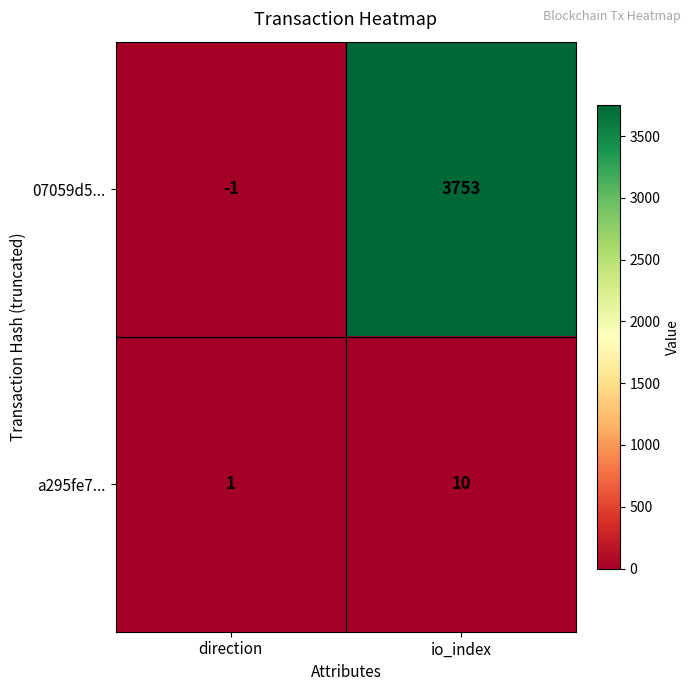

Reading right to left, list all the values displayed in this chart.

07059d5...: io_index=3753	direction=-1
a295fe7...: io_index=10	direction=1